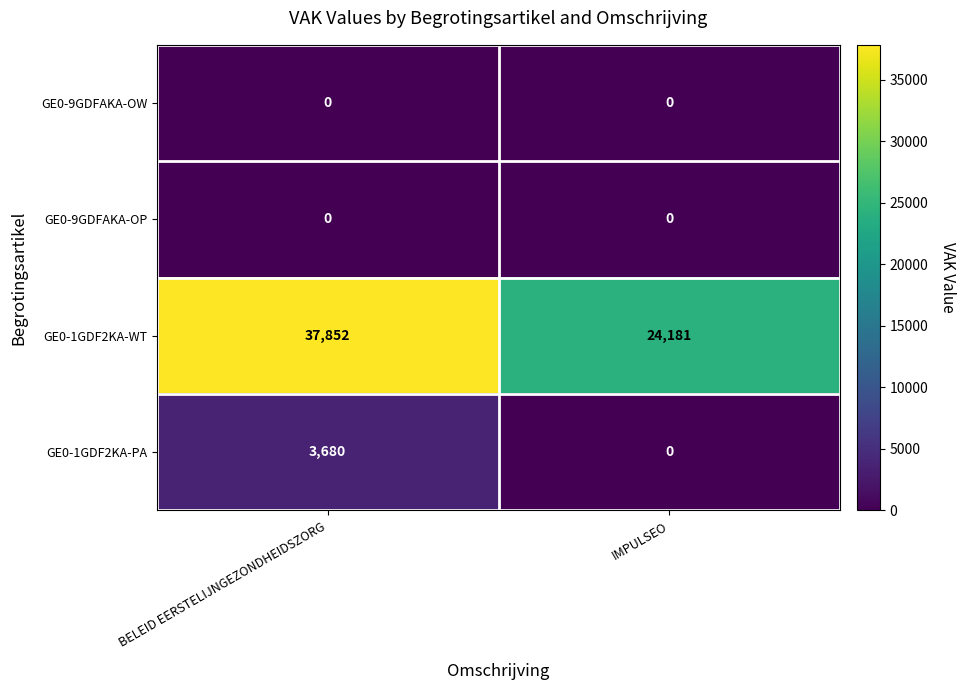

Reading left to right, list all the values displayed in this chart.

GE0-9GDFAKA-OW: 0	0
GE0-9GDFAKA-OP: 0	0
GE0-1GDF2KA-WT: 37852	24181
GE0-1GDF2KA-PA: 3680	0